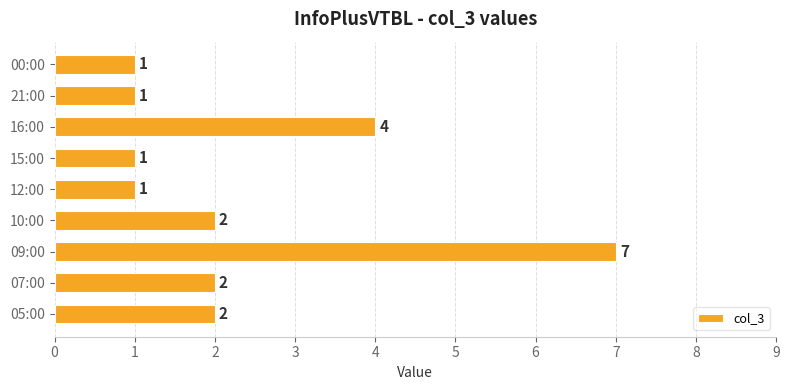

Where is the data nearest to the value 4?

16:00